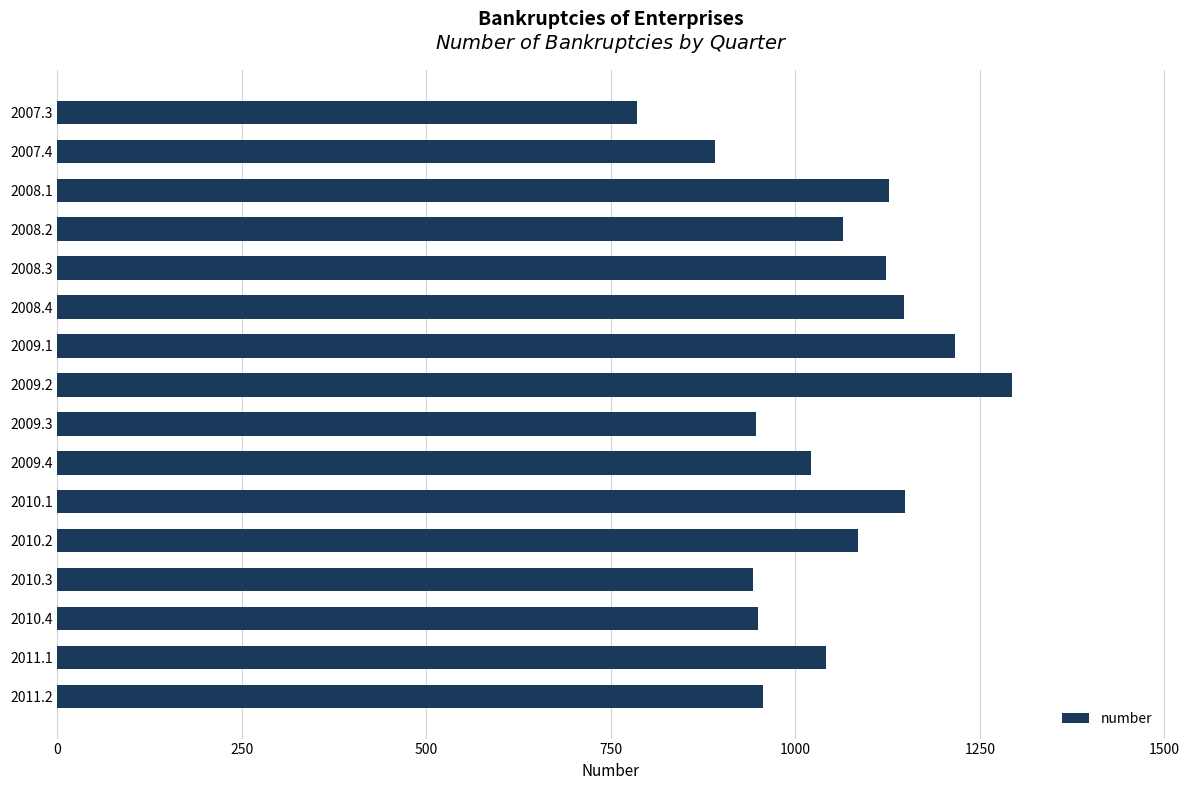

Which label corresponds to the smallest value in the chart?

2007.3